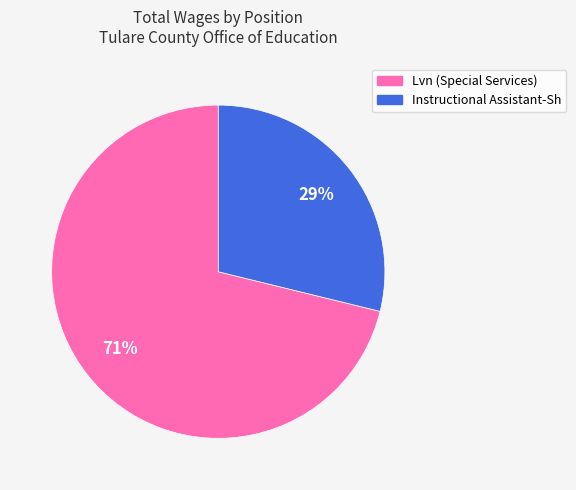

To the nearest percent, what is the difference between the Instructional Assistant-Sh and Lvn (Special Services) slice percentages?

42%